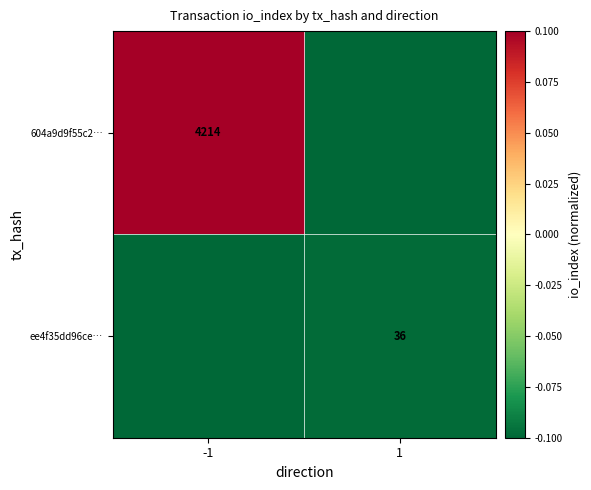

The 604a9d9f55c2… series shows 6916.4 at -1. True or false?

False